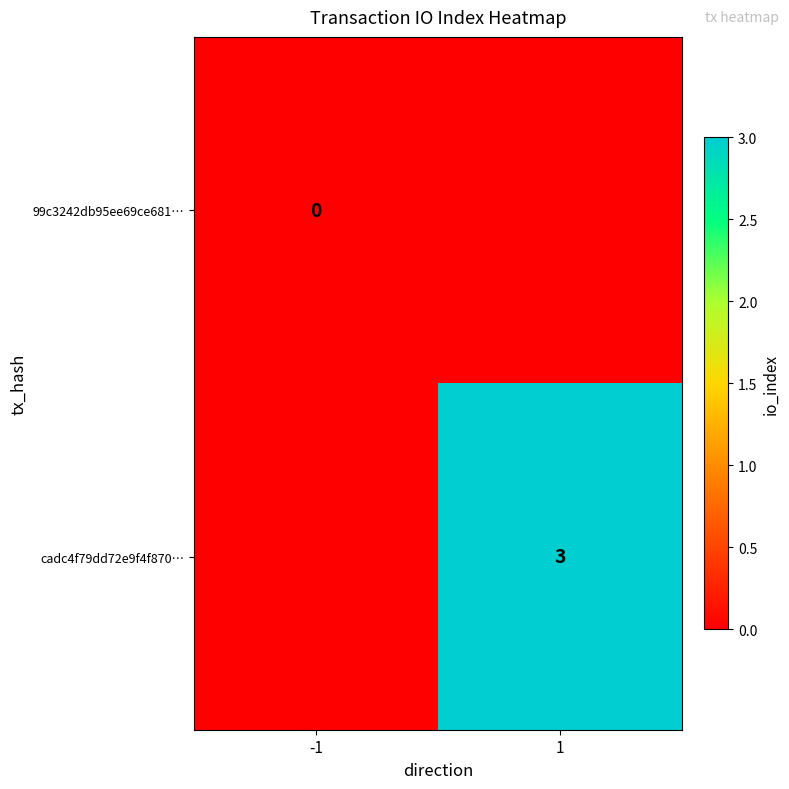

What is the maximum value shown in the chart?

3.0